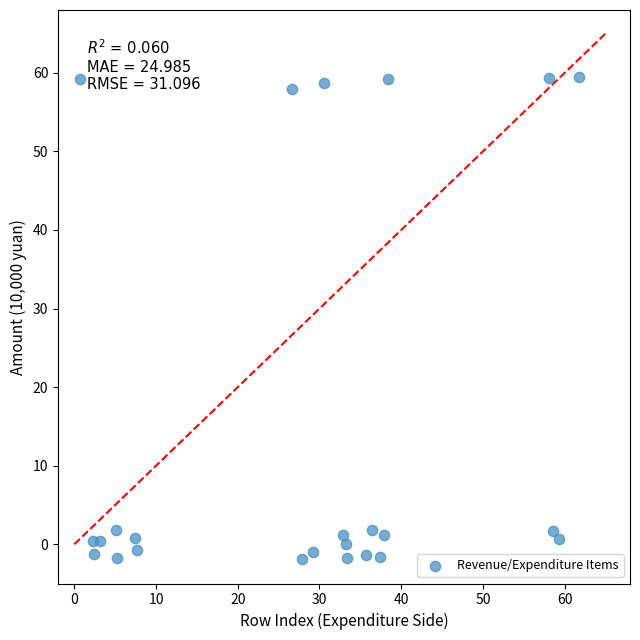

What is the range of Y values (max minus min)?

61.4